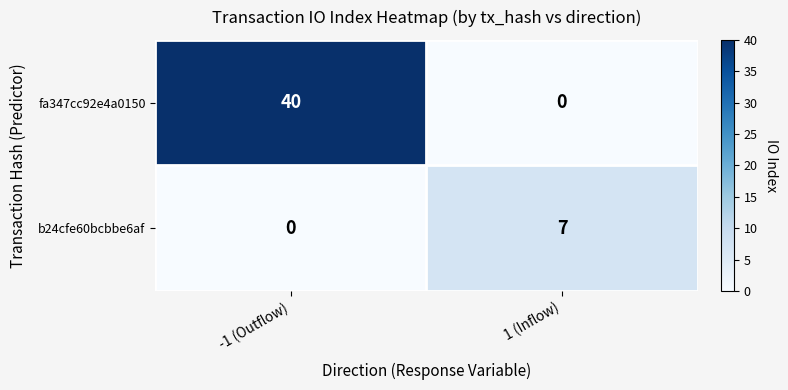

Is it true that b24cfe60bcbbe6af equals 7 at 1 (Inflow)?

True